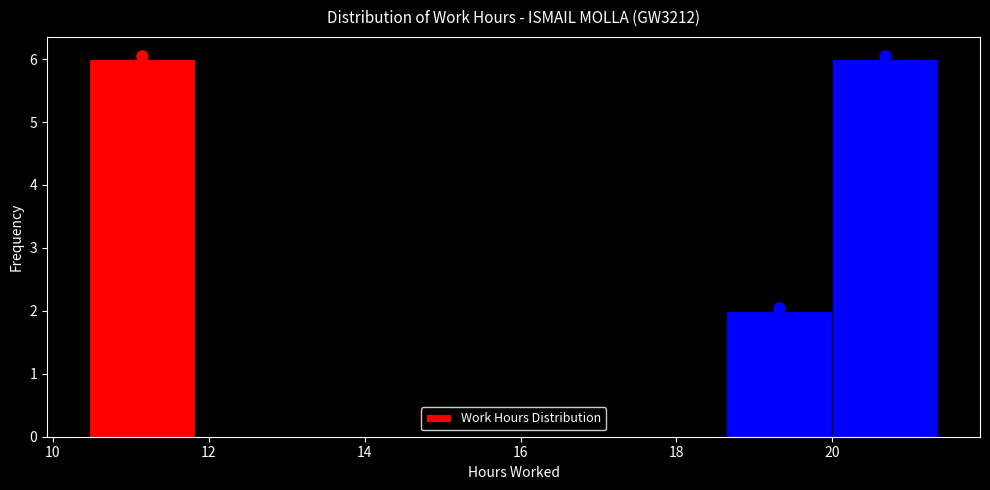

Reading left to right, list every bar in this chart as the range it spans on the x-axis followed by its height. Neither the bar edges nor the heights are printed on the chart, so give them approximately, as read against the axes.

10.4 to 11.8: 6
11.8 to 13.2: 0
13.2 to 14.6: 0
14.6 to 16.0: 0
16.0 to 17.2: 0
17.2 to 18.6: 0
18.6 to 20.0: 2
20.0 to 21.4: 6